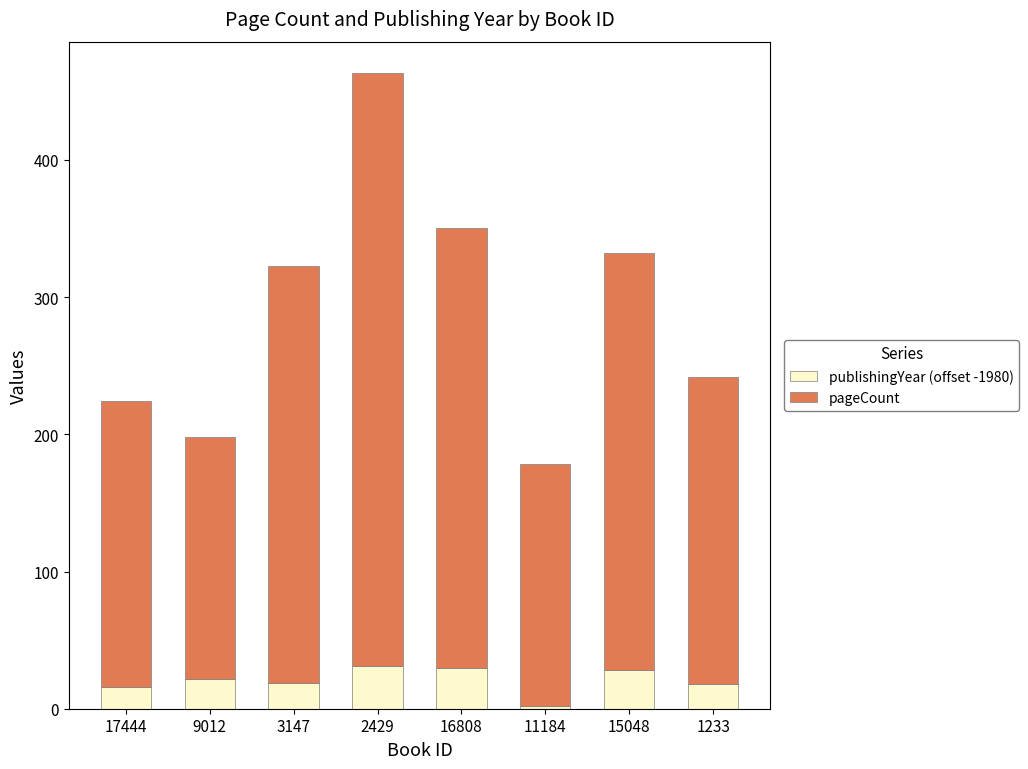

At which label does publishingYear (offset -1980) reach its minimum?

11184